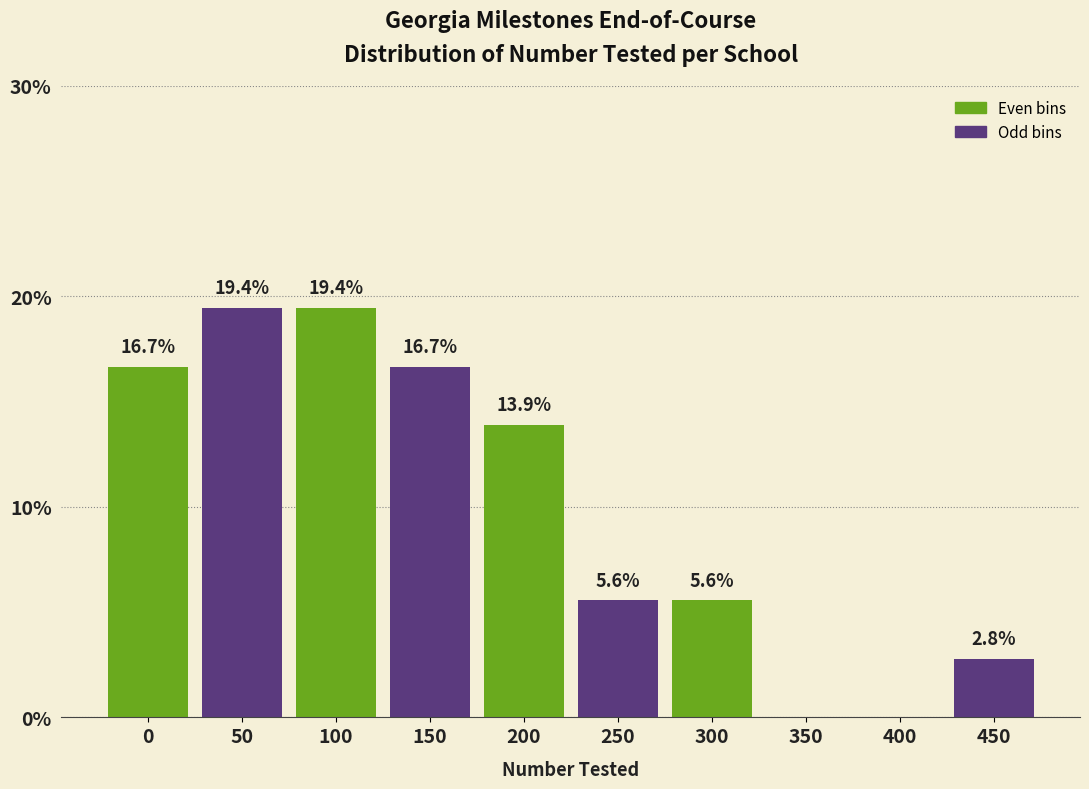

Reading left to right, what are all the values shown in this chart?

0=16.7	50=19.4	100=19.4	150=16.7	200=13.9	250=5.6	300=5.6	350=0.0	400=0.0	450=2.8